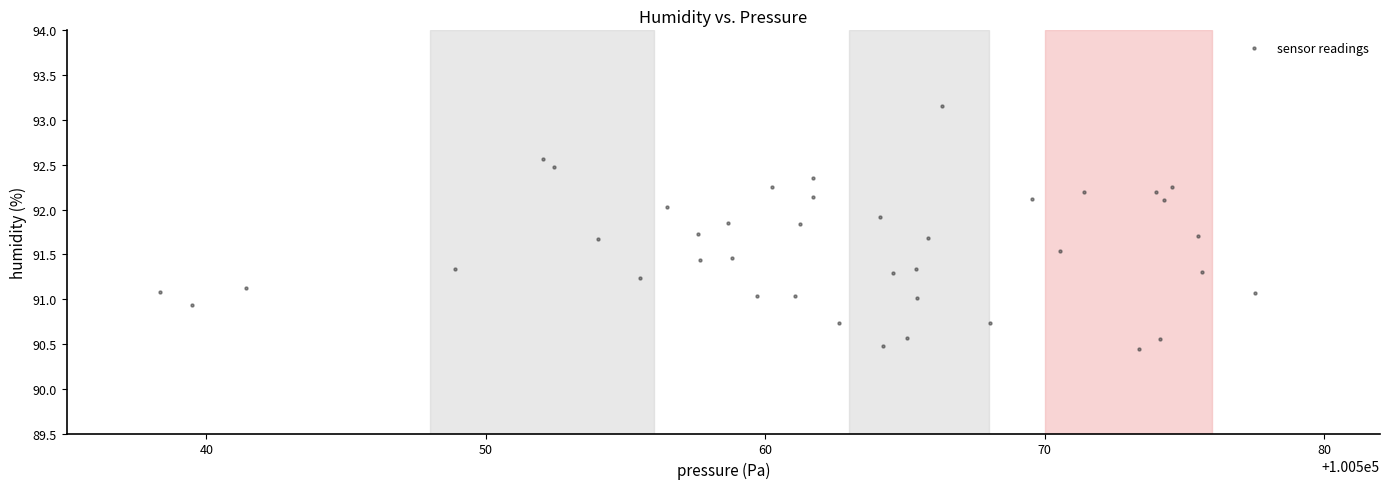

What is the range of Y values (max minus min)?

2.7